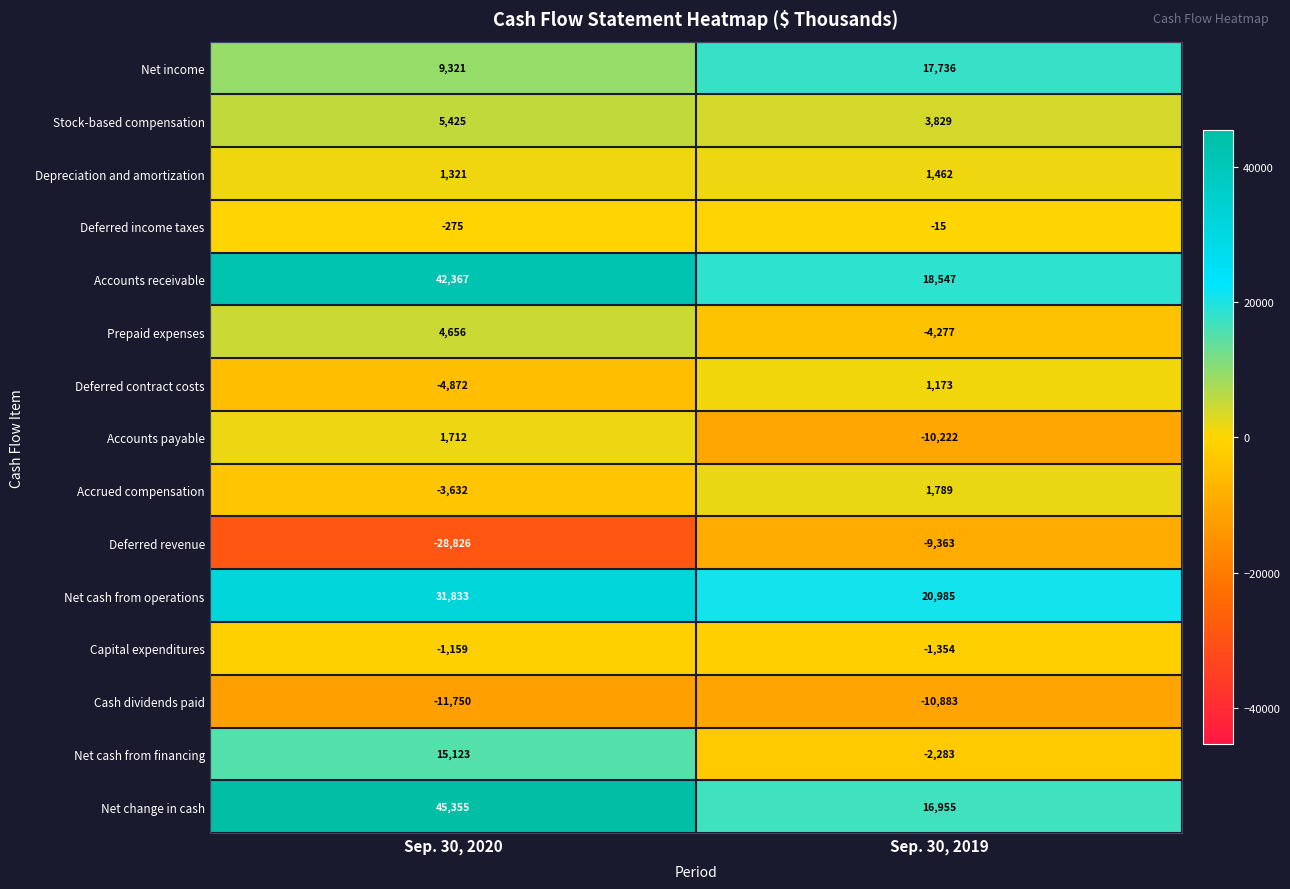

Reading right to left, list all the values displayed in this chart.

Net income: Sep. 30, 2019=17736	Sep. 30, 2020=9321
Stock-based compensation: Sep. 30, 2019=3829	Sep. 30, 2020=5425
Depreciation and amortization: Sep. 30, 2019=1462	Sep. 30, 2020=1321
Deferred income taxes: Sep. 30, 2019=-15	Sep. 30, 2020=-275
Accounts receivable: Sep. 30, 2019=18547	Sep. 30, 2020=42367
Prepaid expenses: Sep. 30, 2019=-4277	Sep. 30, 2020=4656
Deferred contract costs: Sep. 30, 2019=1173	Sep. 30, 2020=-4872
Accounts payable: Sep. 30, 2019=-10222	Sep. 30, 2020=1712
Accrued compensation: Sep. 30, 2019=1789	Sep. 30, 2020=-3632
Deferred revenue: Sep. 30, 2019=-9363	Sep. 30, 2020=-28826
Net cash from operations: Sep. 30, 2019=20985	Sep. 30, 2020=31833
Capital expenditures: Sep. 30, 2019=-1354	Sep. 30, 2020=-1159
Cash dividends paid: Sep. 30, 2019=-10883	Sep. 30, 2020=-11750
Net cash from financing: Sep. 30, 2019=-2283	Sep. 30, 2020=15123
Net change in cash: Sep. 30, 2019=16955	Sep. 30, 2020=45355